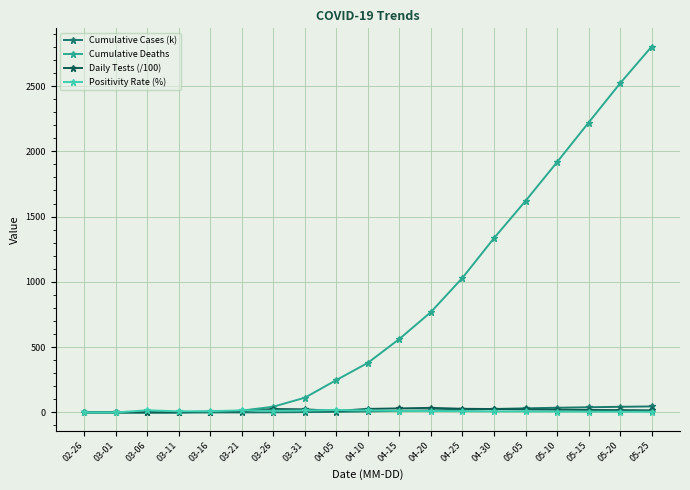

At which label is Cumulative Deaths closest to 1401?

04-30